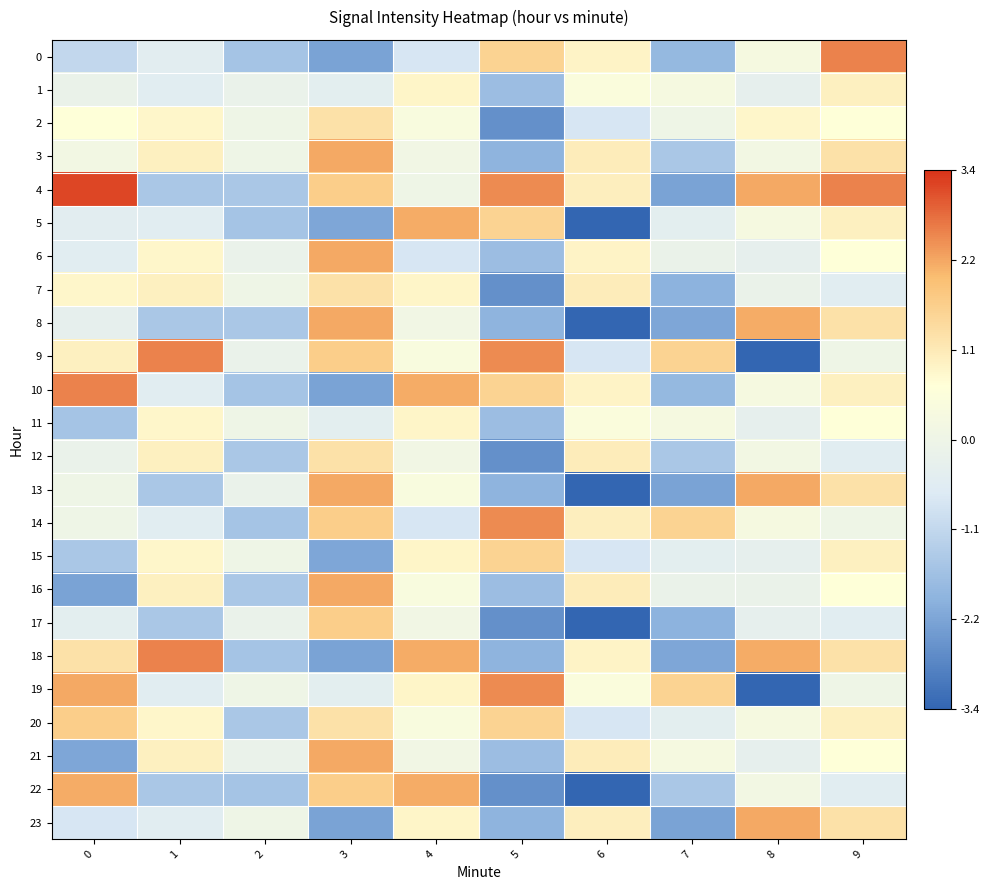

Reading left to right, extract all data points from this chart.

0: 0=-1.1	1=-0.5	2=-1.6	3=-2.3	4=-0.8	5=1.6	6=0.9	7=-1.9	8=0.3	9=2.6
1: 0=-0.1	1=-0.5	2=-0.2	3=-0.4	4=0.9	5=-1.8	6=0.5	7=0.3	8=-0.3	9=1.0
2: 0=0.7	1=0.9	2=0.0	3=1.3	4=0.4	5=-2.6	6=-0.8	7=0.0	8=0.9	9=0.7
3: 0=0.1	1=1.0	2=0.0	3=2.2	4=0.1	5=-1.9	6=1.1	7=-1.5	8=0.1	9=1.3
4: 0=3.1	1=-1.5	2=-1.5	3=1.7	4=0.0	5=2.5	6=1.0	7=-2.3	8=2.2	9=2.6
5: 0=-0.5	1=-0.5	2=-1.6	3=-2.2	4=2.2	5=1.6	6=-3.4	7=-0.4	8=0.3	9=1.0
6: 0=-0.5	1=0.9	2=-0.2	3=2.2	4=-0.8	5=-1.8	6=0.9	7=-0.1	8=-0.3	9=0.7
7: 0=0.9	1=1.0	2=0.0	3=1.3	4=0.9	5=-2.6	6=1.1	7=-2.0	8=-0.1	9=-0.5
8: 0=-0.3	1=-1.5	2=-1.5	3=2.2	4=0.1	5=-1.9	6=-3.4	7=-2.2	8=2.2	9=1.3
9: 0=1.0	1=2.6	2=-0.2	3=1.7	4=0.4	5=2.5	6=-0.8	7=1.6	8=-3.4	9=0.0
10: 0=2.6	1=-0.5	2=-1.6	3=-2.3	4=2.2	5=1.6	6=0.9	7=-1.9	8=0.3	9=1.0
11: 0=-1.6	1=0.9	2=0.0	3=-0.4	4=0.9	5=-1.8	6=0.5	7=0.3	8=-0.3	9=0.7
12: 0=-0.2	1=1.0	2=-1.5	3=1.3	4=0.1	5=-2.6	6=1.1	7=-1.5	8=0.1	9=-0.5
13: 0=0.0	1=-1.5	2=-0.2	3=2.2	4=0.4	5=-1.9	6=-3.4	7=-2.3	8=2.2	9=1.3
14: 0=0.0	1=-0.5	2=-1.6	3=1.7	4=-0.8	5=2.5	6=1.0	7=1.6	8=0.3	9=0.0
15: 0=-1.5	1=0.9	2=0.0	3=-2.2	4=0.9	5=1.6	6=-0.8	7=-0.4	8=-0.3	9=1.0
16: 0=-2.3	1=1.0	2=-1.5	3=2.2	4=0.4	5=-1.8	6=1.1	7=-0.1	8=-0.1	9=0.7
17: 0=-0.4	1=-1.5	2=-0.2	3=1.7	4=0.1	5=-2.6	6=-3.4	7=-2.0	8=-0.3	9=-0.5
18: 0=1.3	1=2.6	2=-1.6	3=-2.3	4=2.2	5=-1.9	6=0.9	7=-2.2	8=2.2	9=1.3
19: 0=2.2	1=-0.5	2=0.0	3=-0.4	4=0.9	5=2.5	6=0.5	7=1.6	8=-3.4	9=0.0
20: 0=1.7	1=0.9	2=-1.5	3=1.3	4=0.4	5=1.6	6=-0.8	7=-0.4	8=0.3	9=1.0
21: 0=-2.2	1=1.0	2=-0.2	3=2.2	4=0.1	5=-1.8	6=1.1	7=0.3	8=-0.3	9=0.7
22: 0=2.2	1=-1.5	2=-1.6	3=1.7	4=2.2	5=-2.6	6=-3.4	7=-1.5	8=0.1	9=-0.5
23: 0=-0.8	1=-0.5	2=0.0	3=-2.3	4=0.9	5=-1.9	6=1.0	7=-2.3	8=2.2	9=1.3